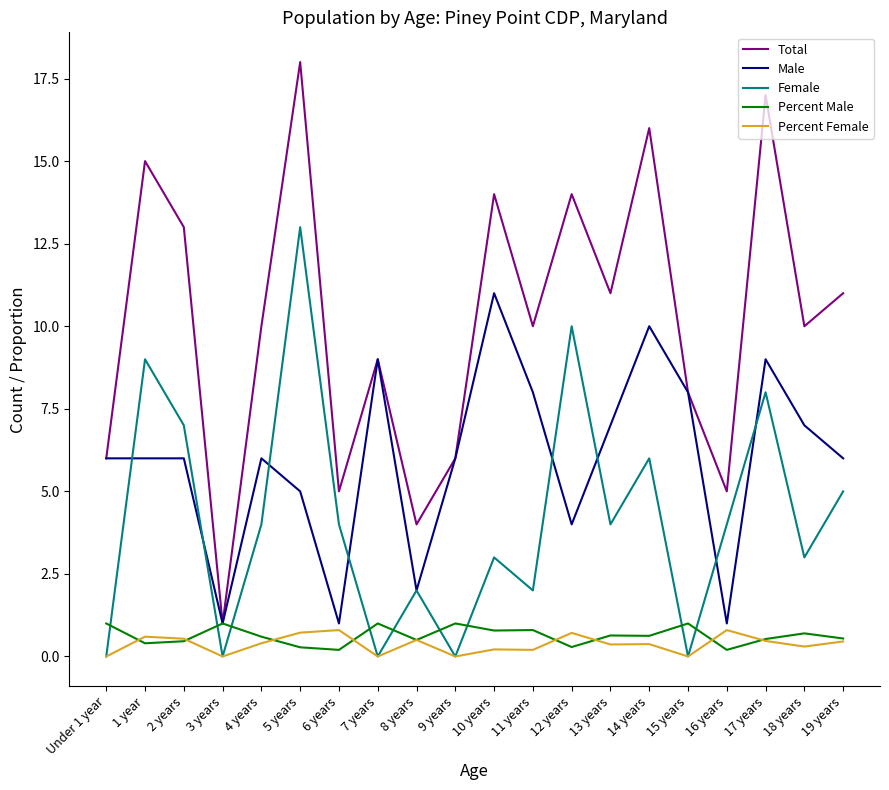

At which category is the sum across all series the highest?

5 years